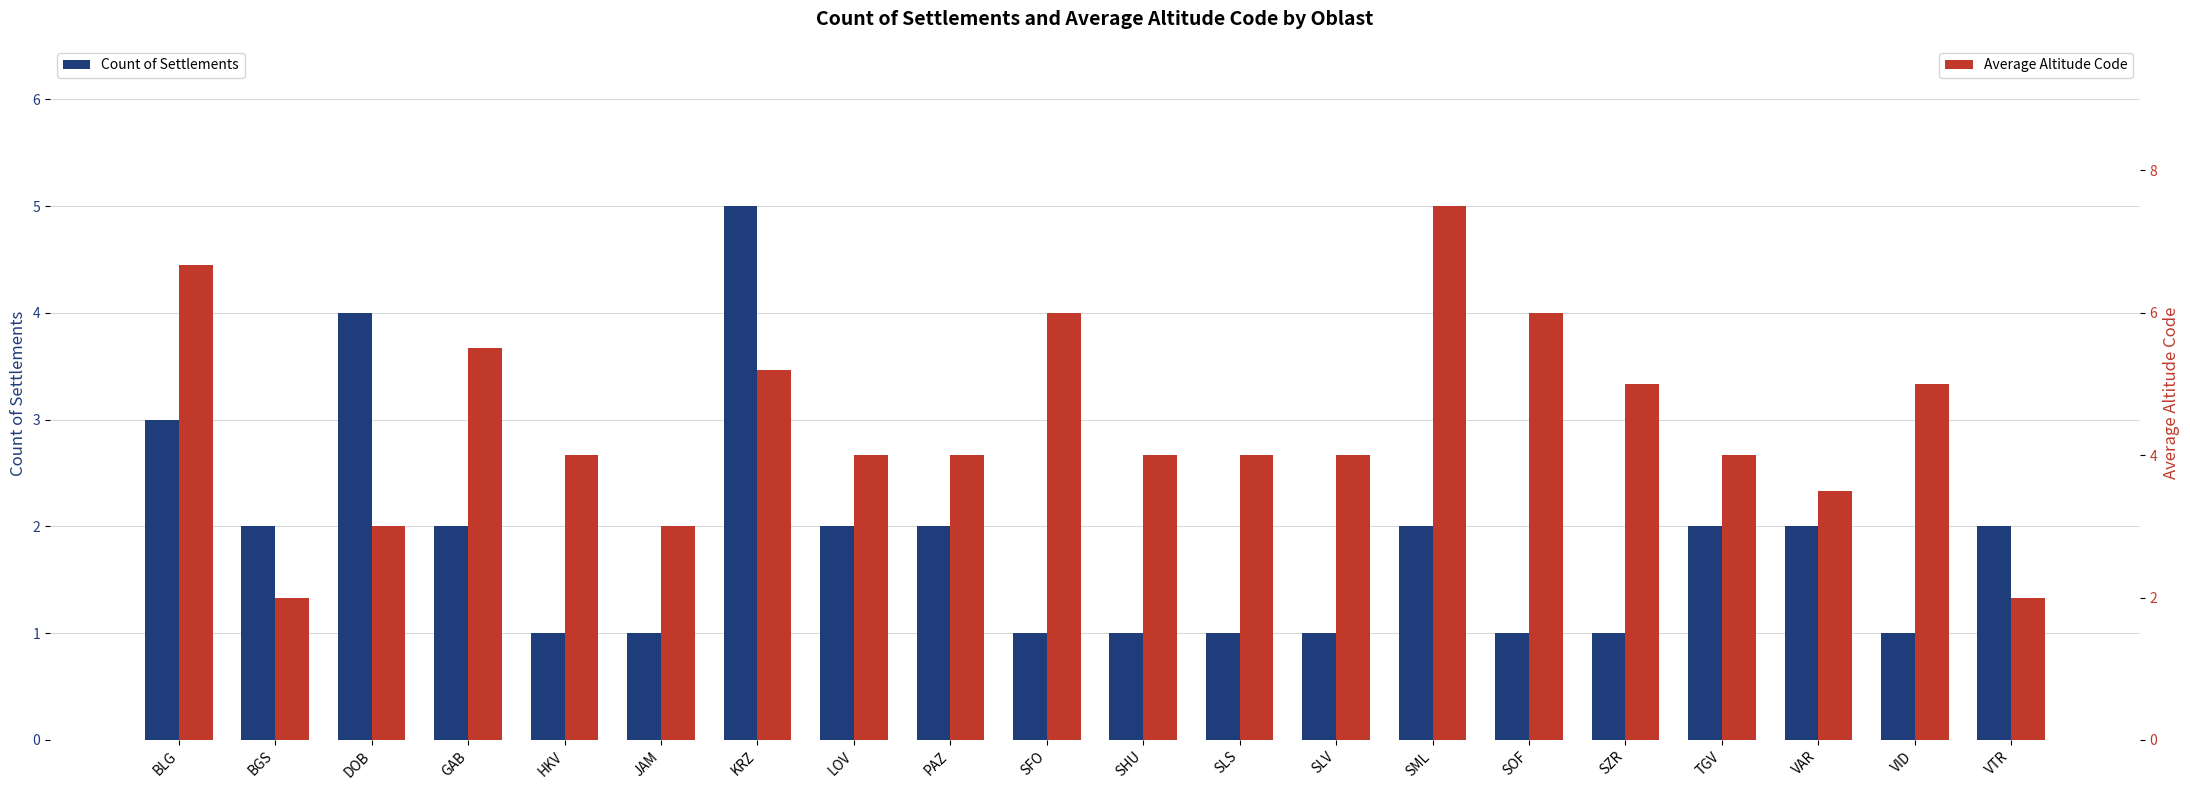

At which label is Count of Settlements closest to 3?

BLG